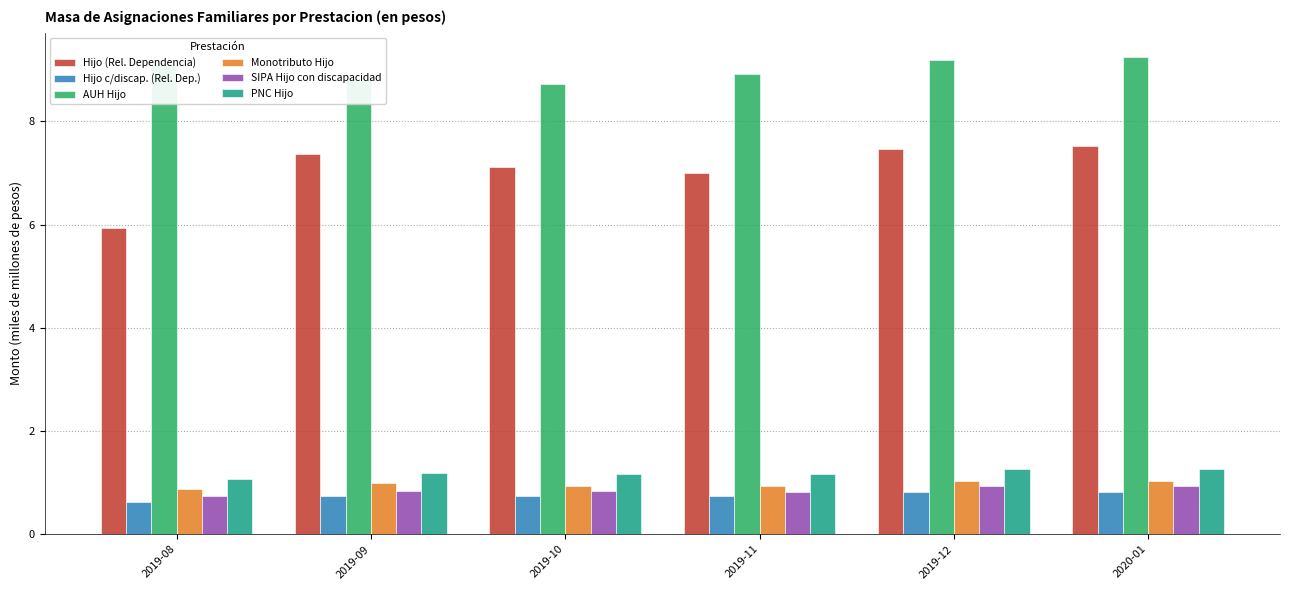

How many distinct data groups are displayed?

6